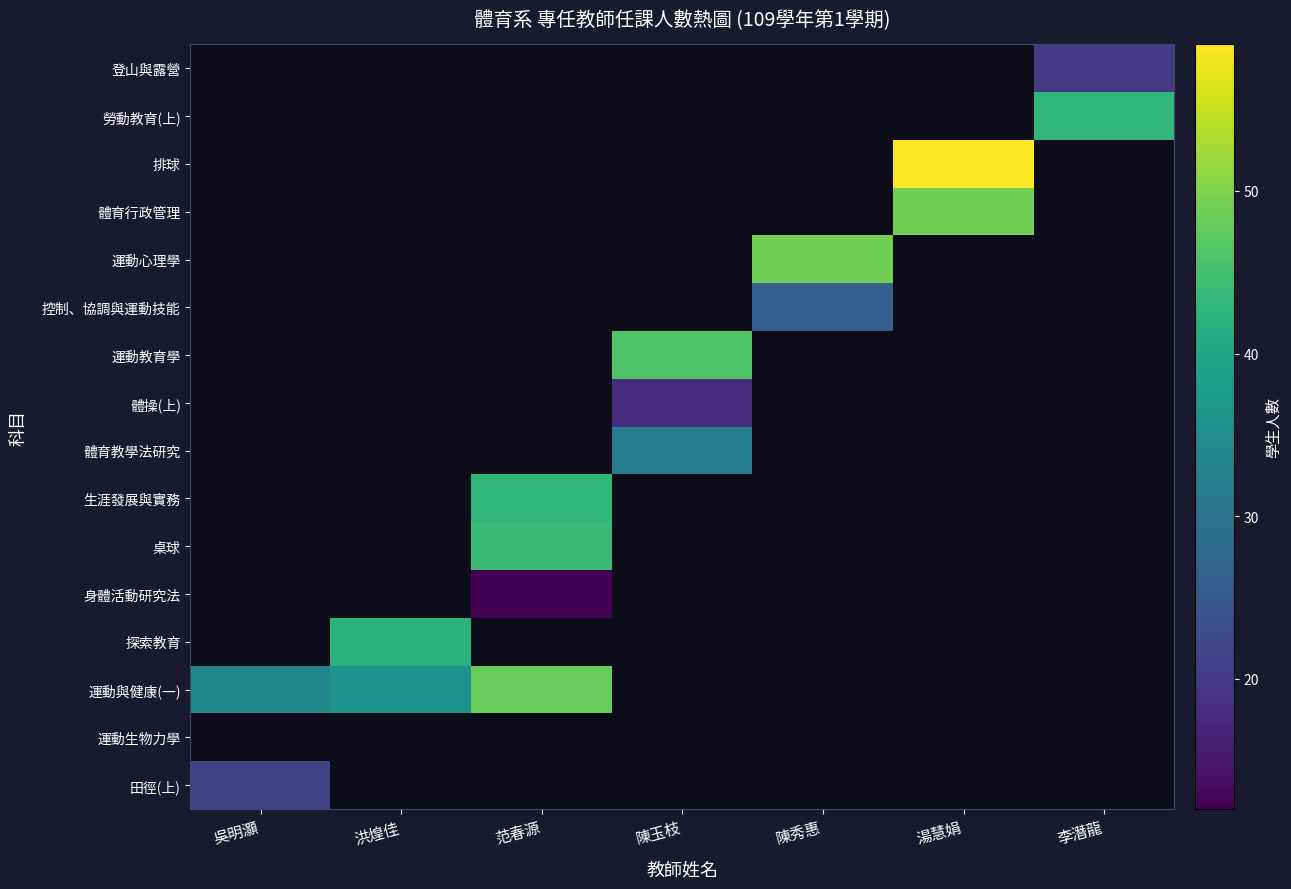

What is the lowest value of the 田徑(上) series?

21.0